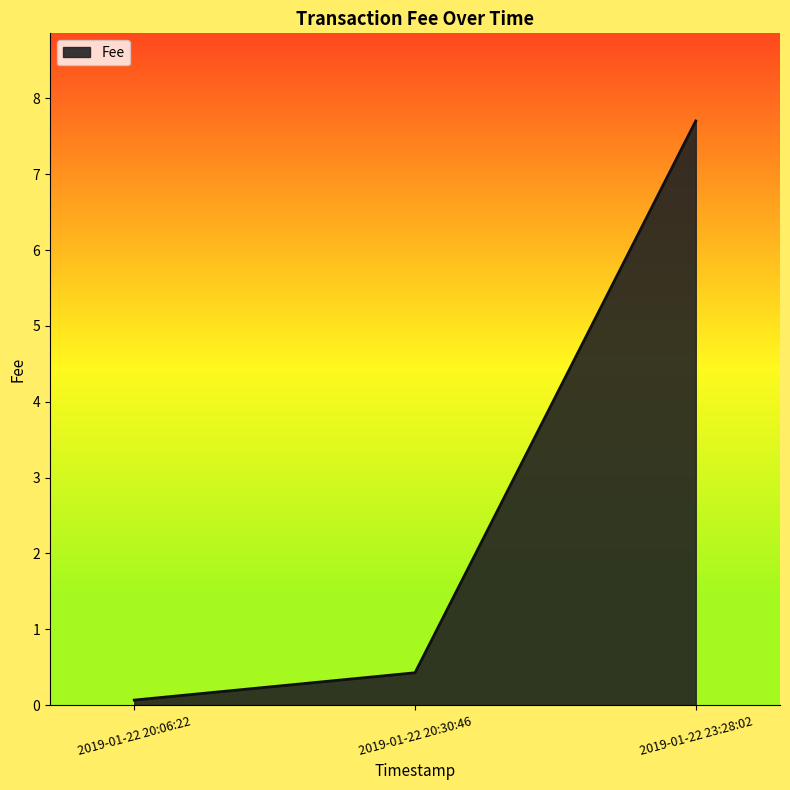

Reading right to left, extract all data points from this chart.

7.7	0.4	0.1